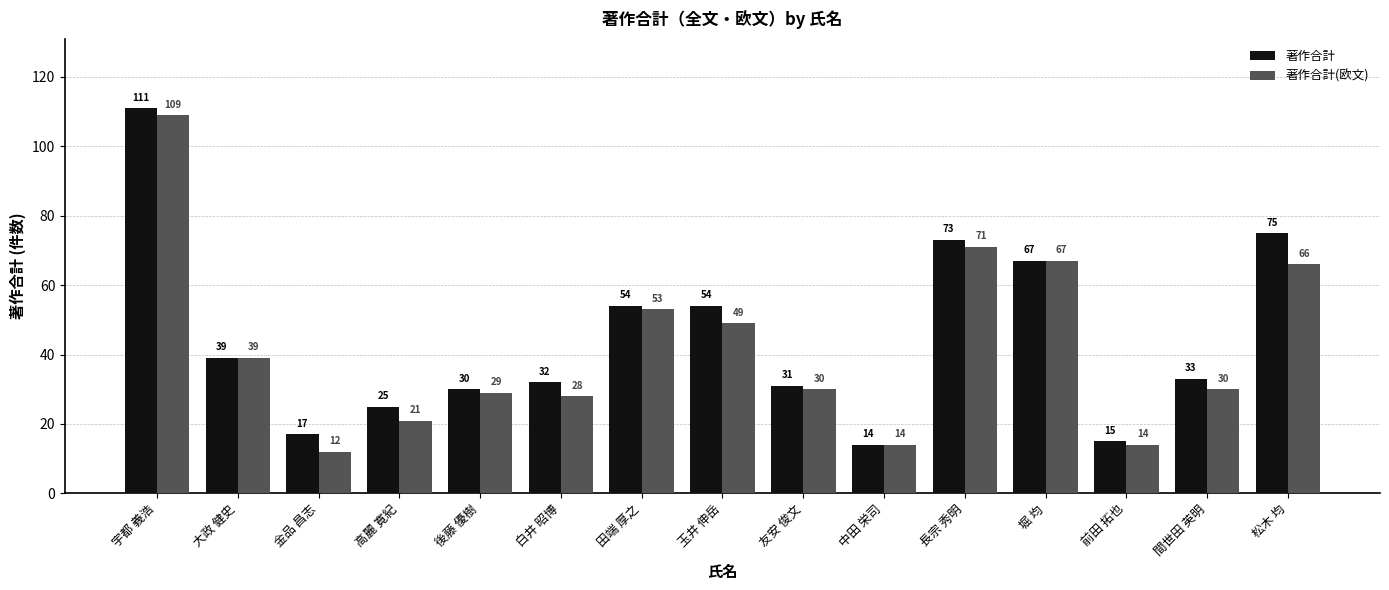

What is the label of the 3rd bar from the left?

金品 昌志